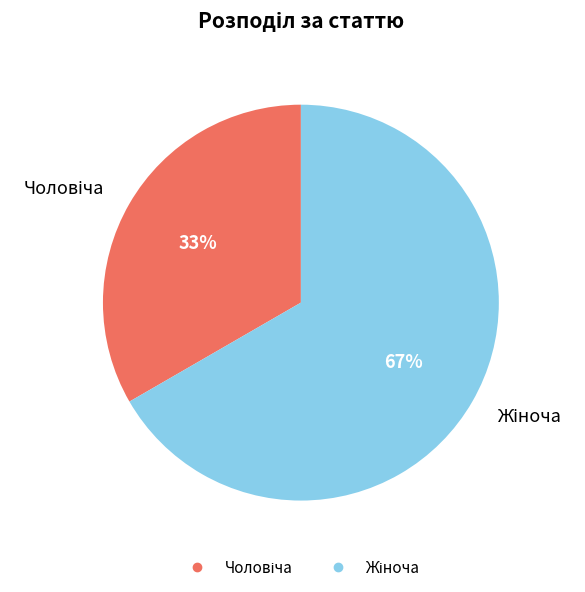

Is there a majority slice in this chart?

Yes